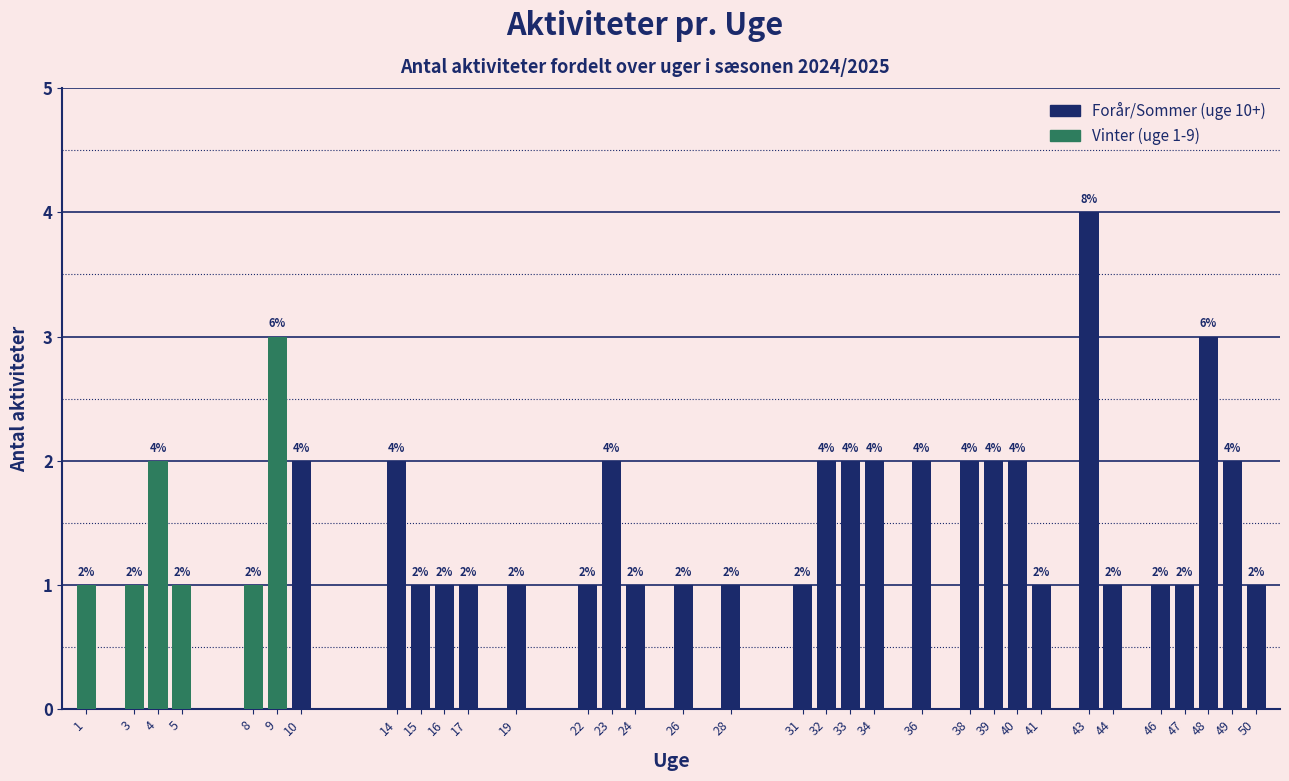

Reading right to left, transcribe all the data shown in this chart.

50=1	49=2	48=3	47=1	46=1	44=1	43=4	41=1	40=2	39=2	38=2	36=2	34=2	33=2	32=2	31=1	28=1	26=1	24=1	23=2	22=1	19=1	17=1	16=1	15=1	14=2	10=2	9=3	8=1	5=1	4=2	3=1	1=1